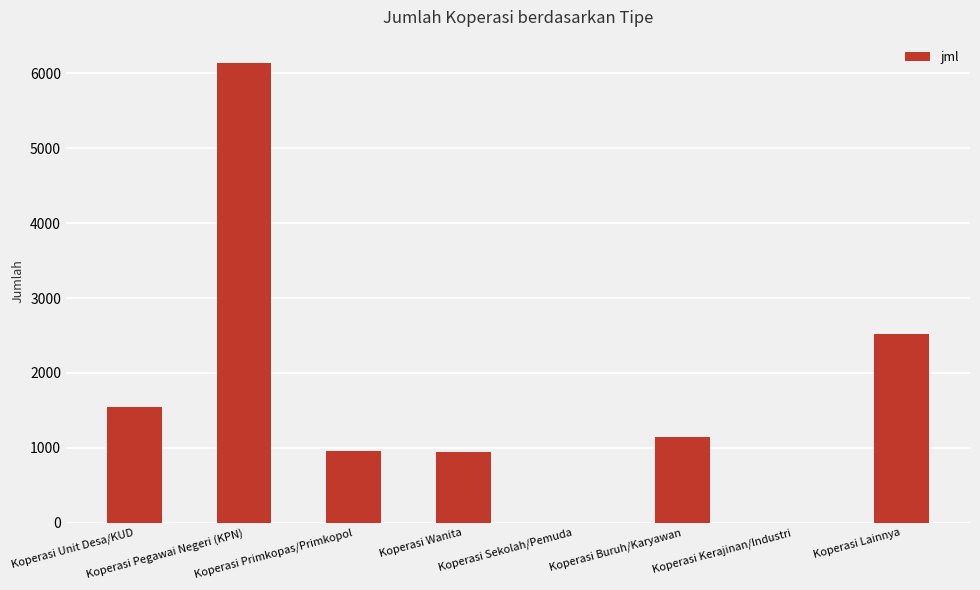

What is the sum of all values?

13260